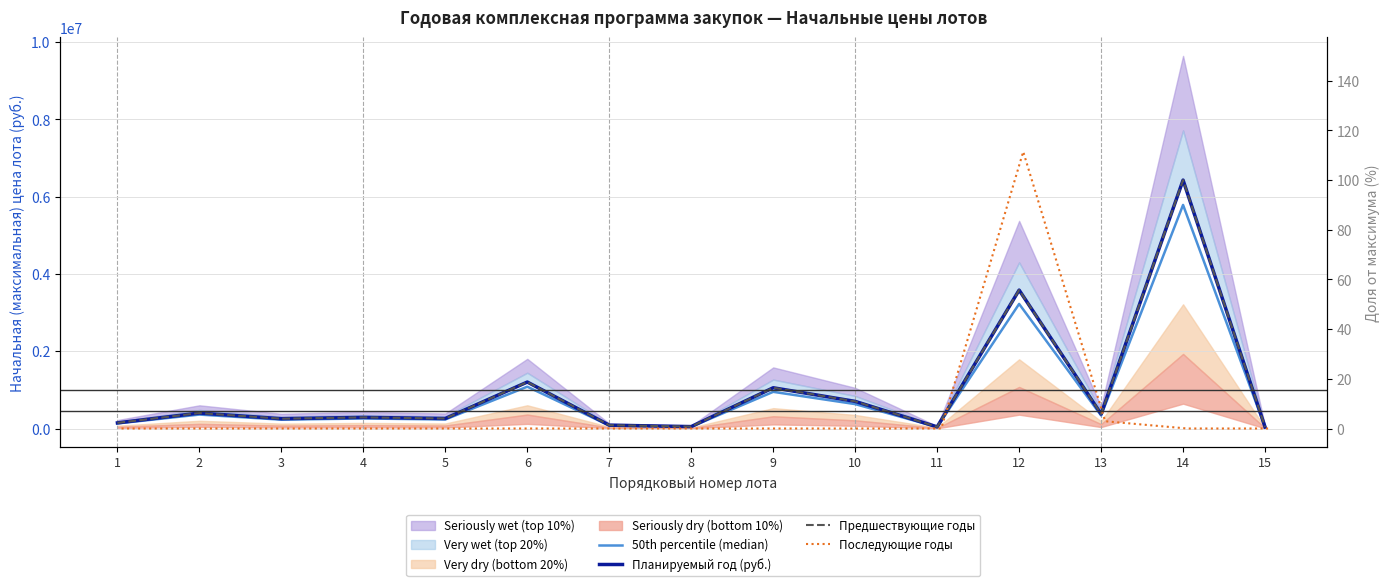

How many values in the Планируемый год (руб.) series are below 288400?

7